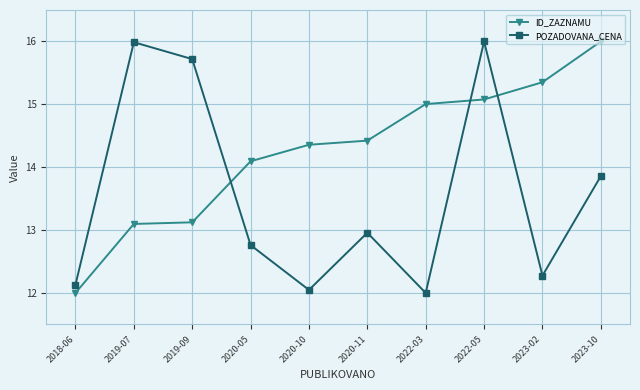

How many values in the ID_ZAZNAMU series exceed 14?

7